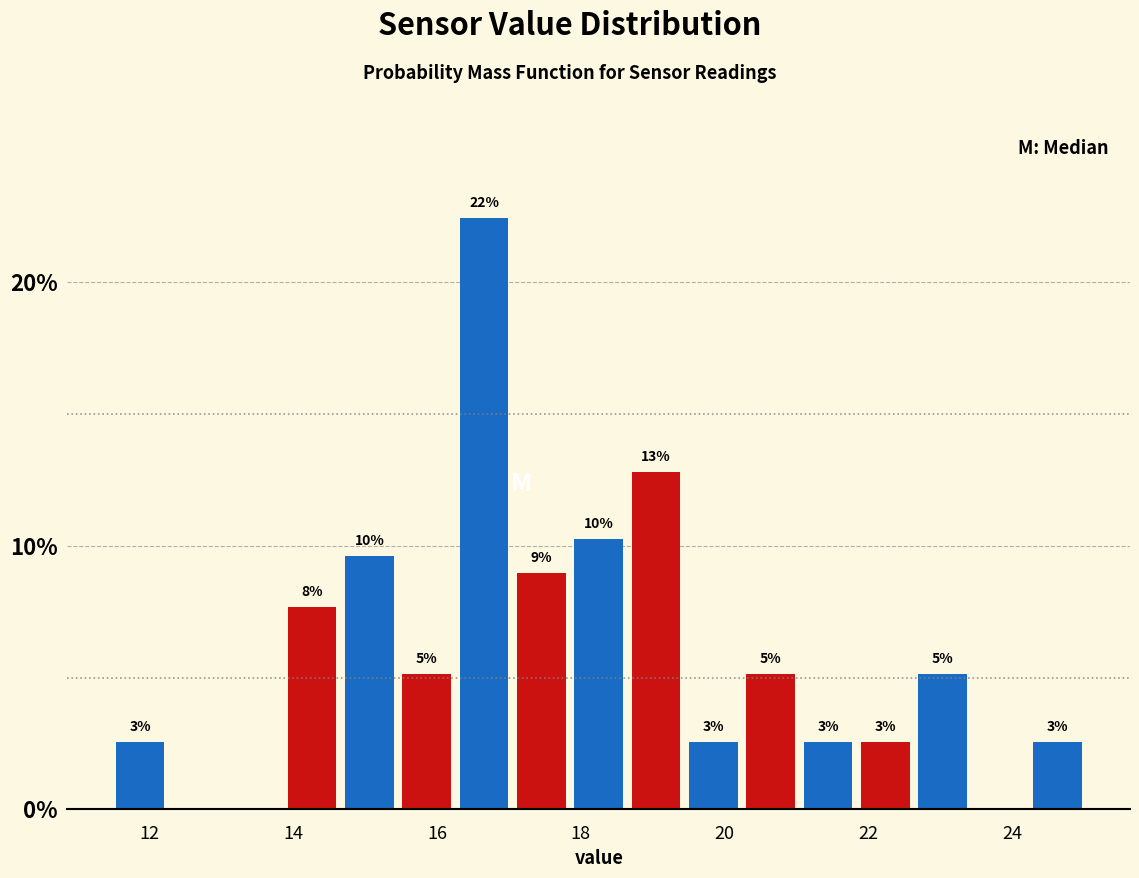

Read against the x-axis, roughly where is the centre of the tallest bar?

16.6